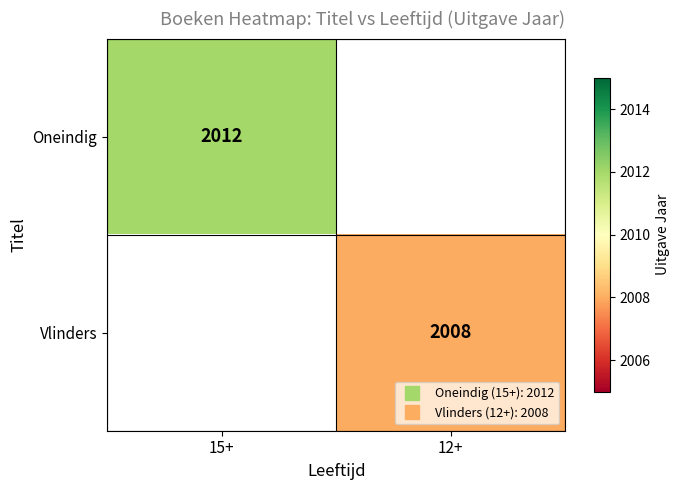

What is the greatest value displayed?

2012.0